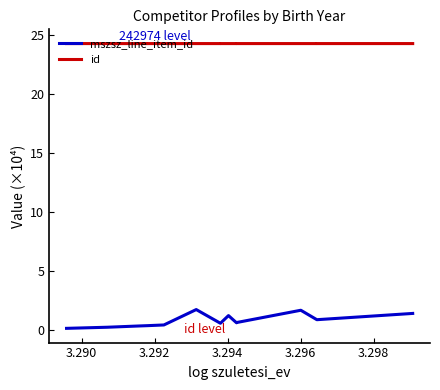

What is the minimum value shown in the chart?

0.1